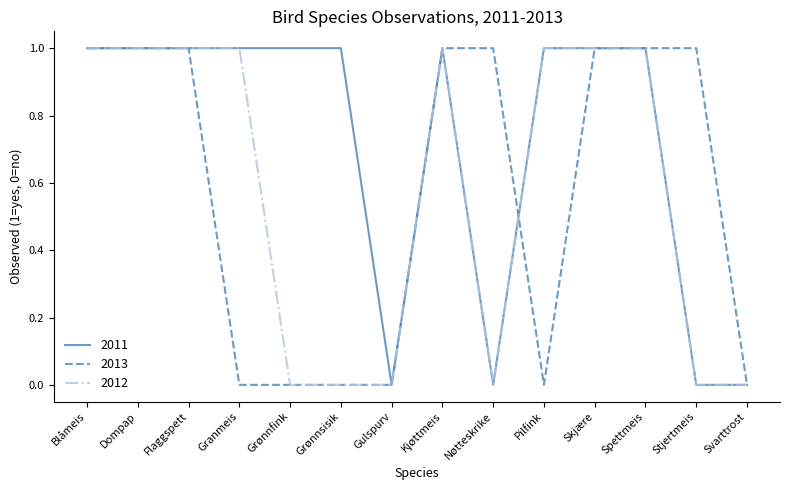

What position from the right is Kjøttmeis?

7